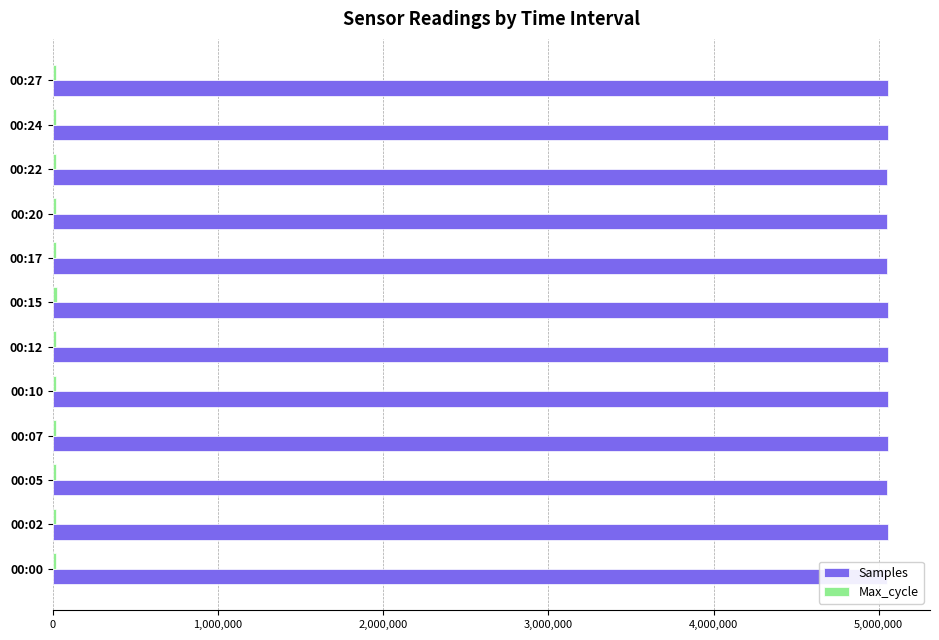

What is the greatest value displayed?

5057754